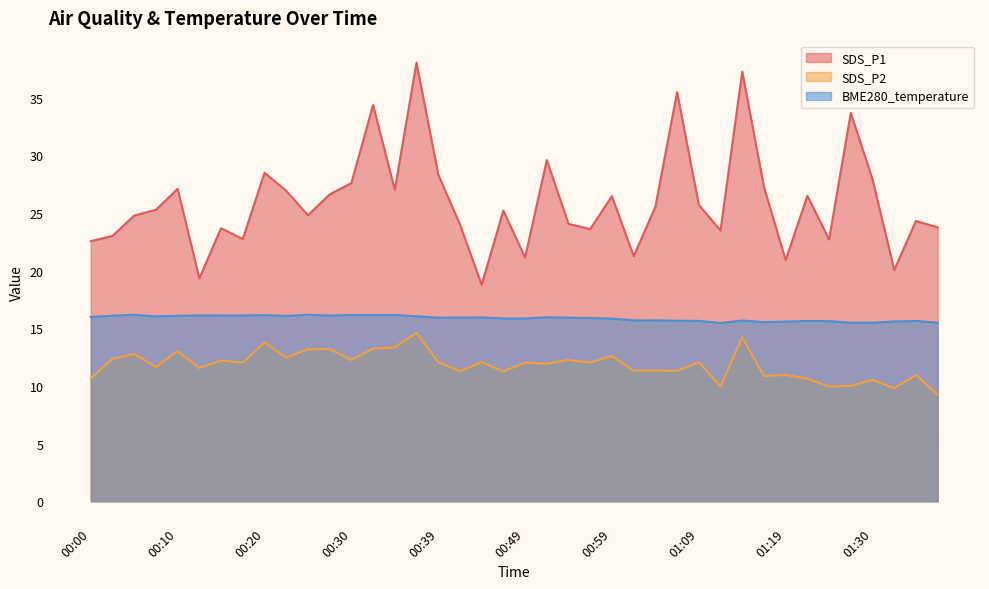

What is the difference between the maximum and minimum values in the SDS_P1 series?

19.3